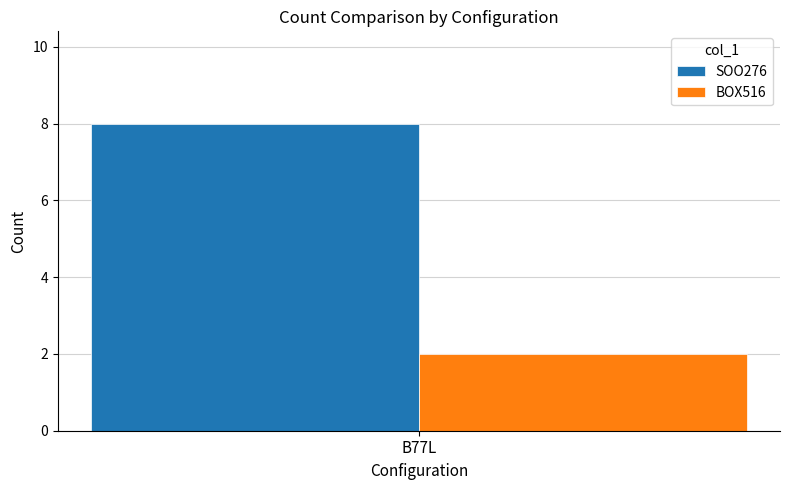

How many data points does each series have?

1